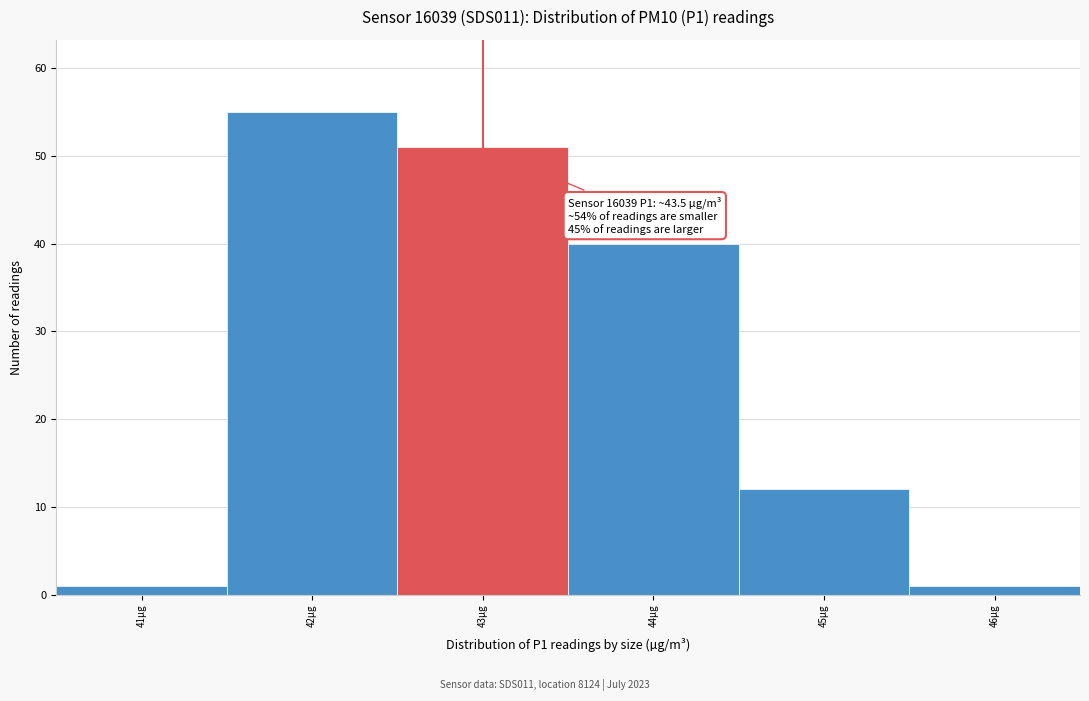

Reading right to left, what are all the values shown in this chart?

1	12	40	51	55	1